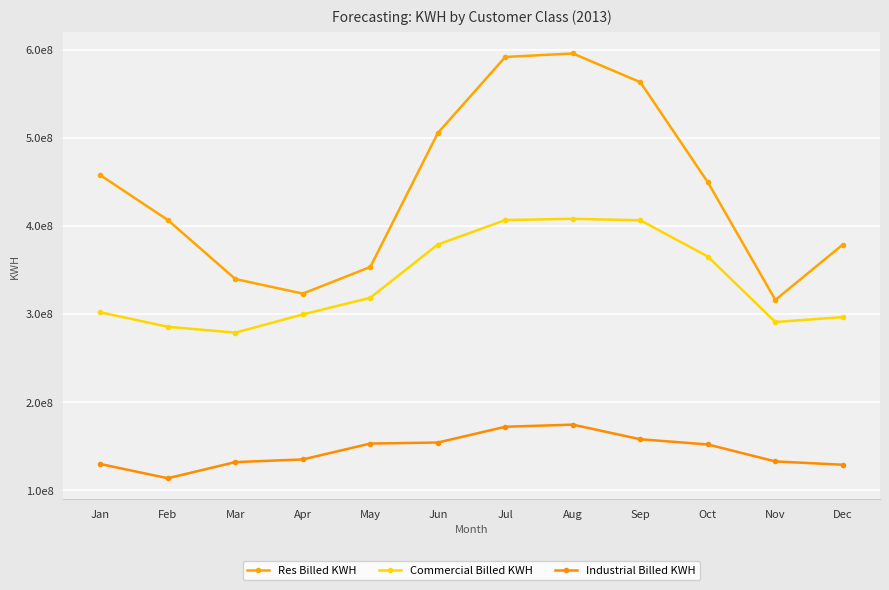

In Res Billed KWH, how many points are lower than both neighbors (excluding endpoints)?

2